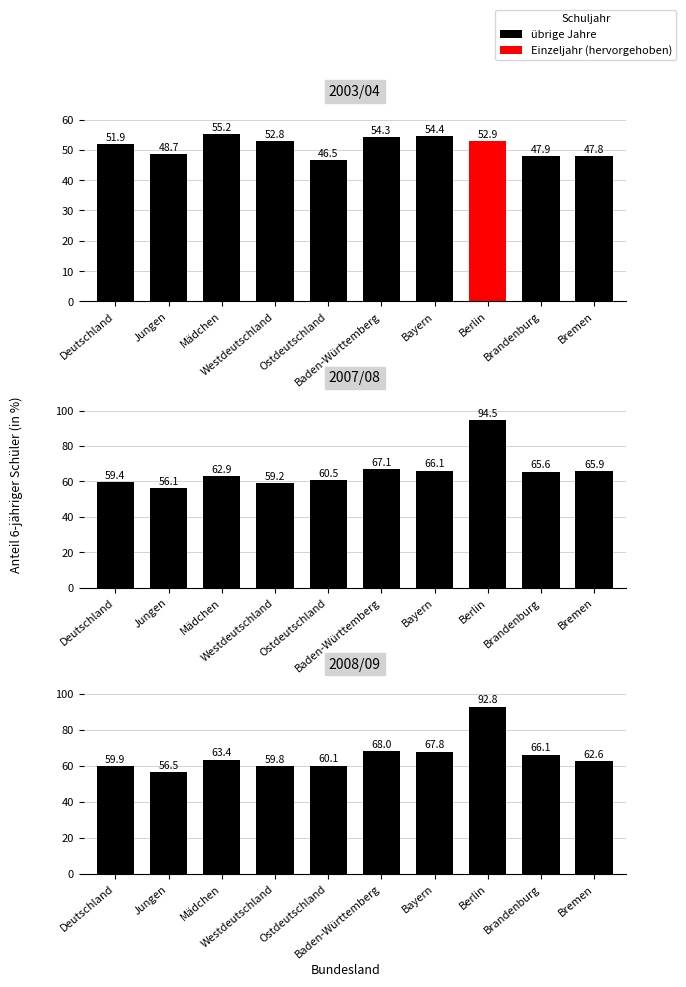

Reading left to right, what are all the values shown in this chart?

2003/04: Deutschland=51.9	Jungen=48.7	Mädchen=55.2	Westdeutschland=52.8	Ostdeutschland=46.5	Baden-Württemberg=54.3	Bayern=54.4	Berlin=52.9	Brandenburg=47.9	Bremen=47.8
2007/08: Deutschland=59.4	Jungen=56.1	Mädchen=62.9	Westdeutschland=59.2	Ostdeutschland=60.5	Baden-Württemberg=67.1	Bayern=66.1	Berlin=94.5	Brandenburg=65.6	Bremen=65.9
2008/09: Deutschland=59.9	Jungen=56.5	Mädchen=63.4	Westdeutschland=59.8	Ostdeutschland=60.1	Baden-Württemberg=68.0	Bayern=67.8	Berlin=92.8	Brandenburg=66.1	Bremen=62.6